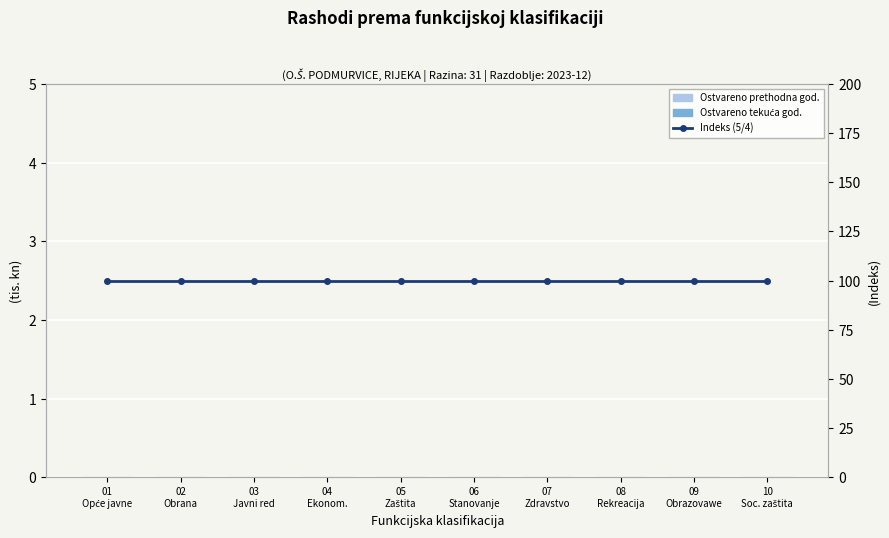

At how many categories does at least one series exceed 54?

10